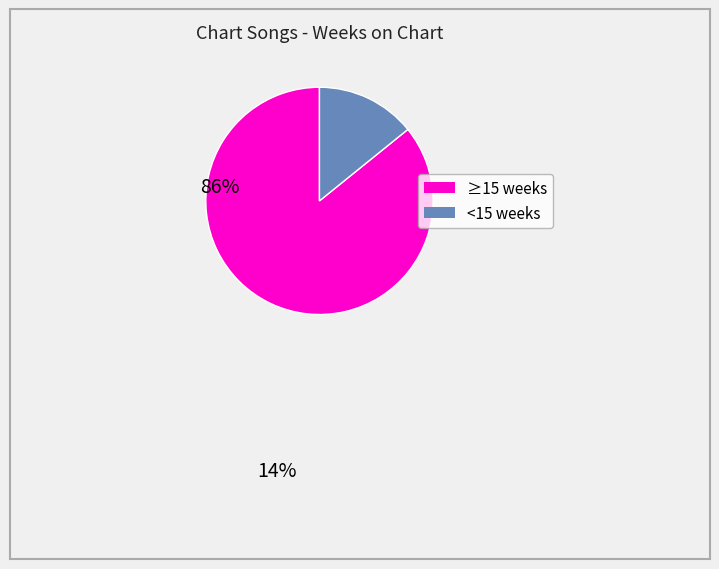

Does any single category account for the majority?

Yes